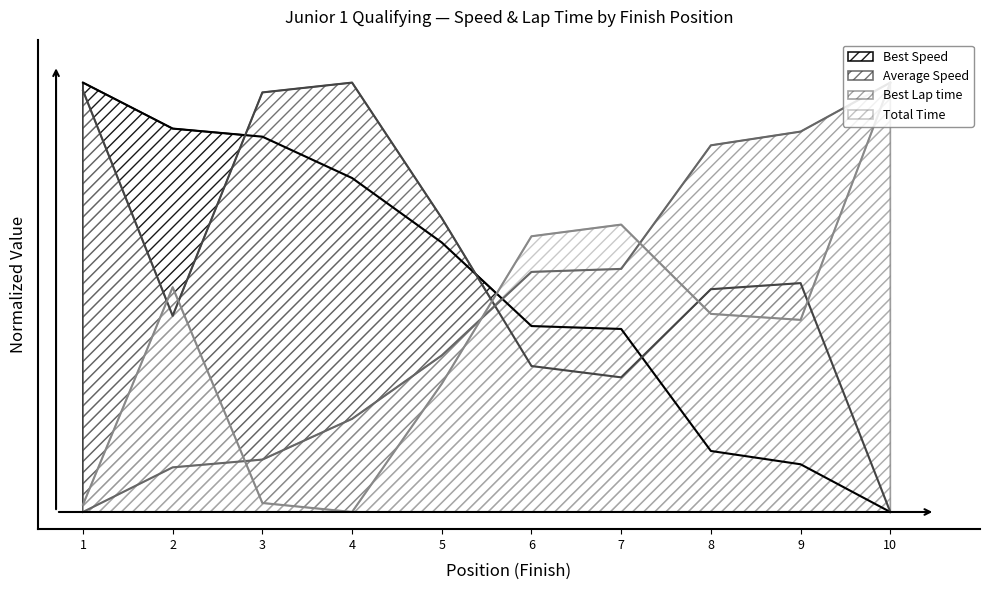

Is it true that Average Speed equals 26.2 at 6?

False